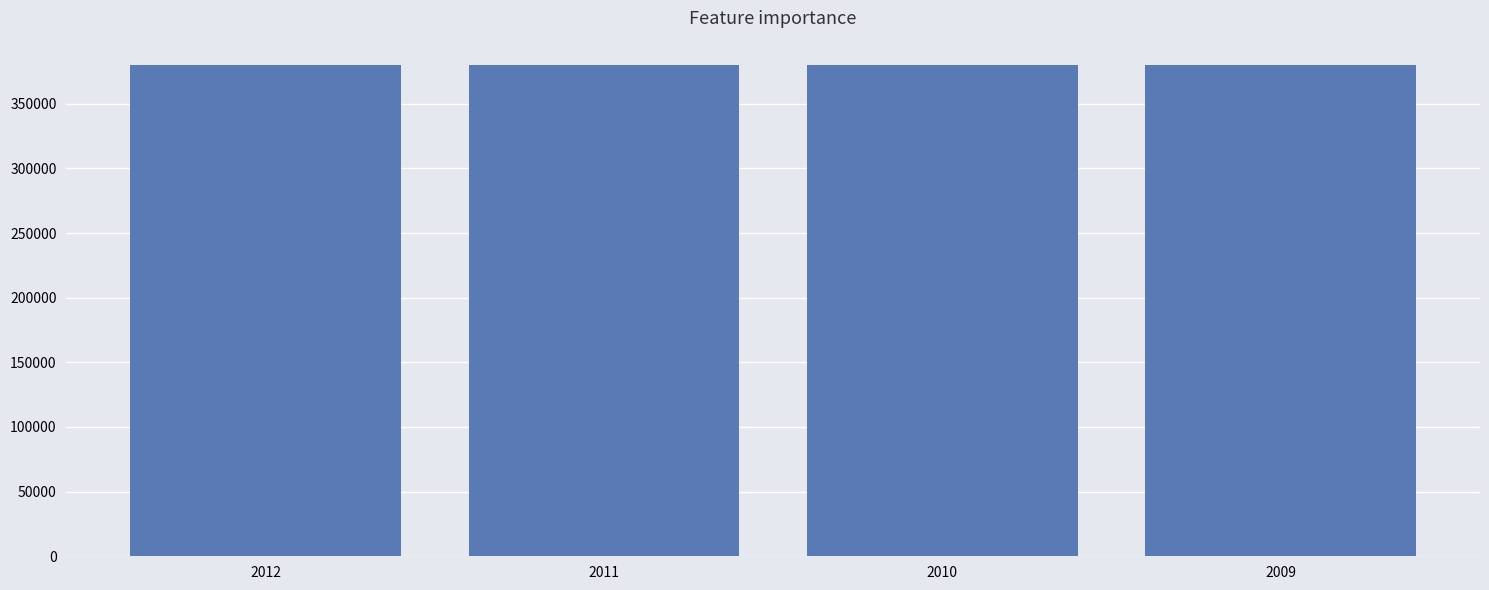

Which has a higher value, 2012 or 2011?

2012